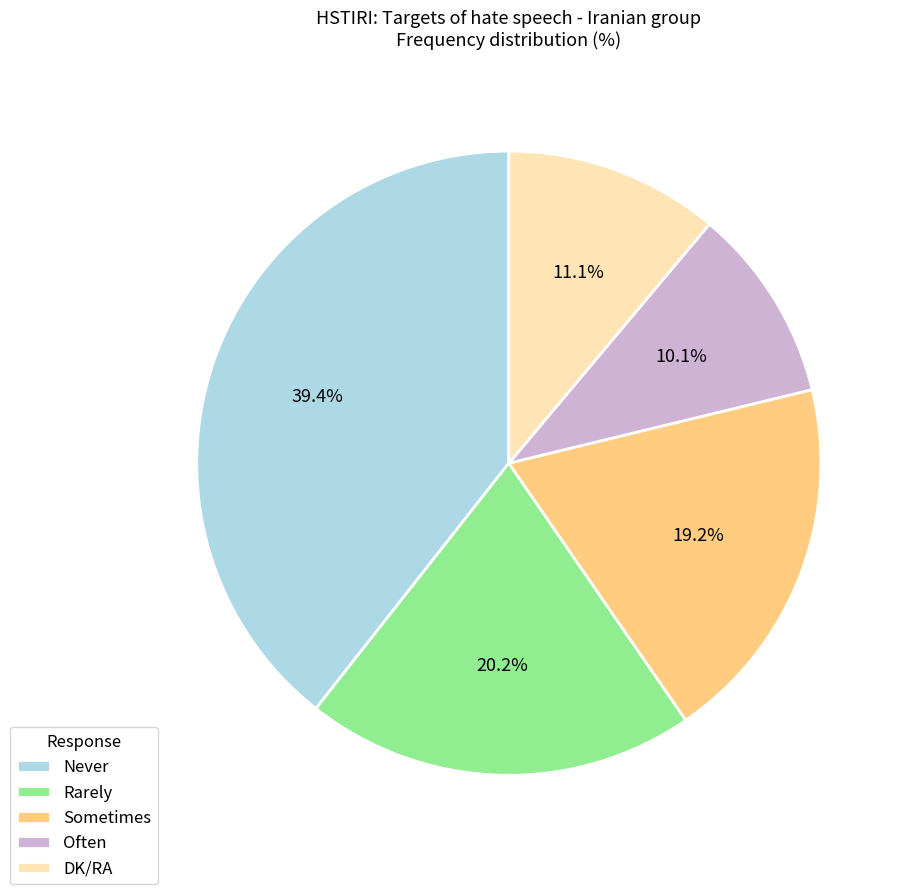

Rank the categories by value from highest to lowest.

Never, Rarely, Sometimes, DK/RA, Often